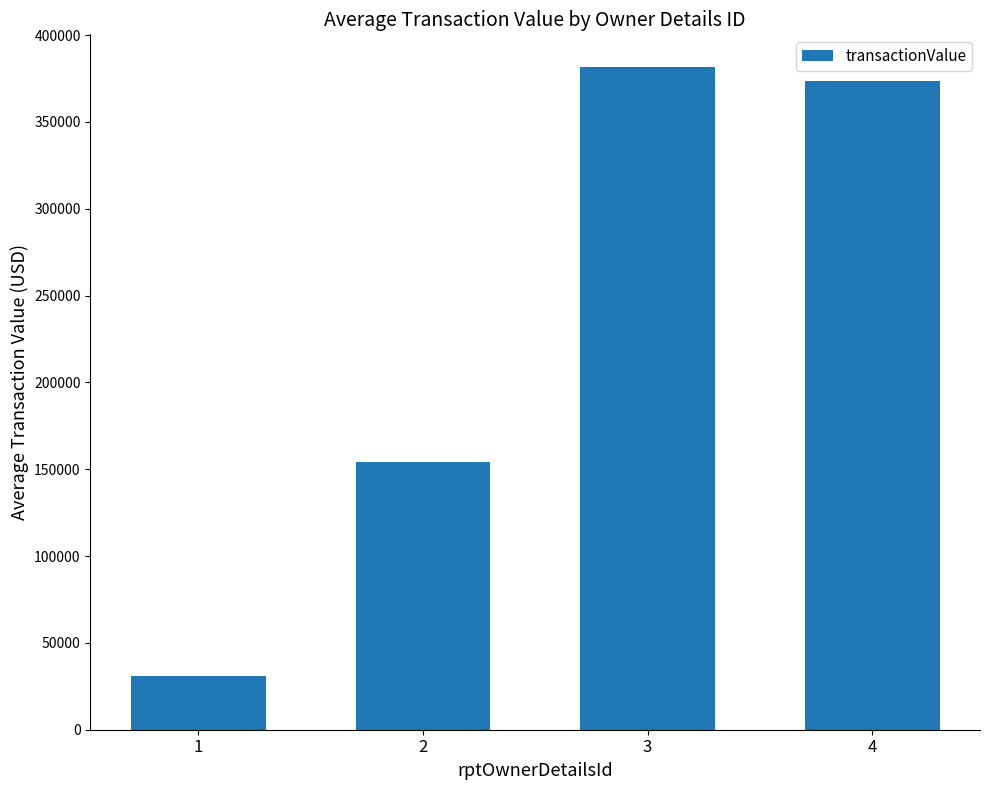

Approximately how many times larger is the value at 2 compared to 3?

0.4